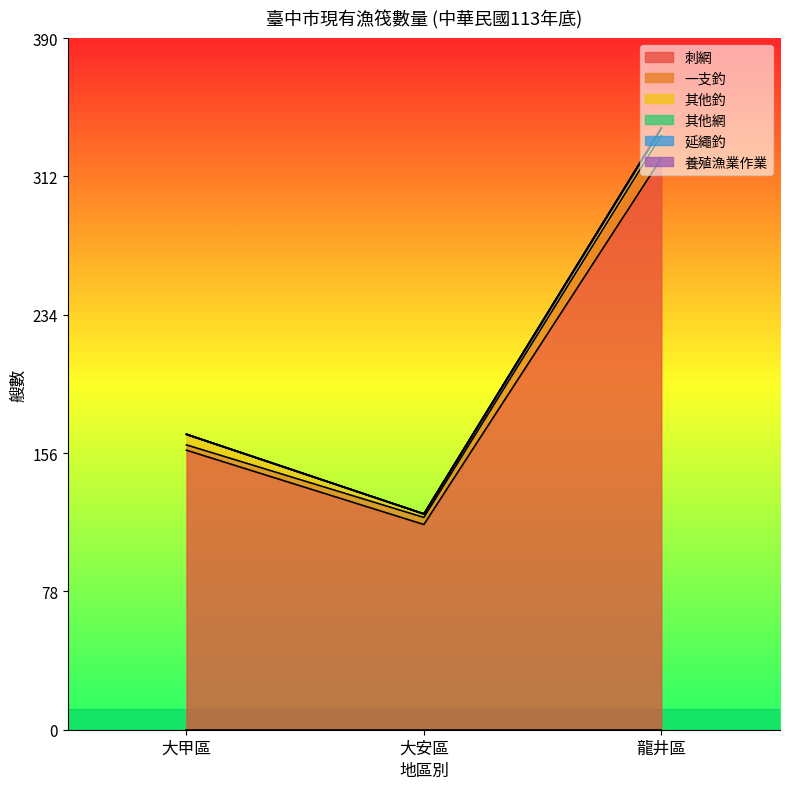

At which label does 刺網 first exceed 158?

龍井區